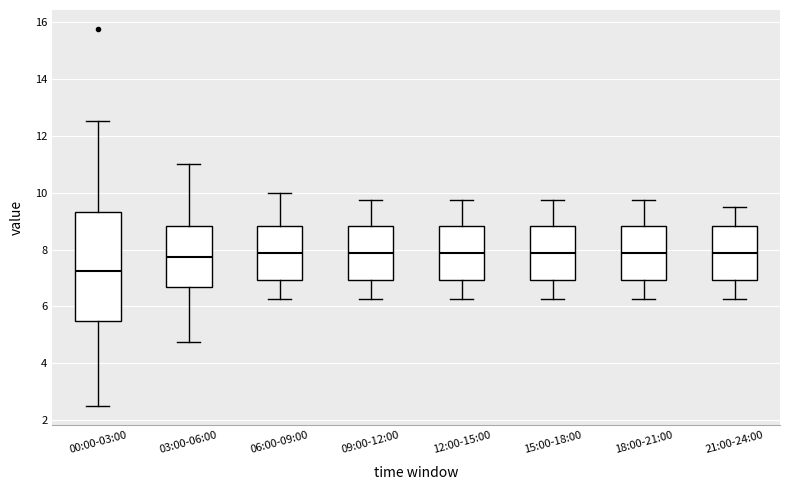

Where does the upper whisker of the box for 21:00-24:00 end on the y-axis? The values are not printed on the chart, so give them approximately, as read against the axis.

9.6